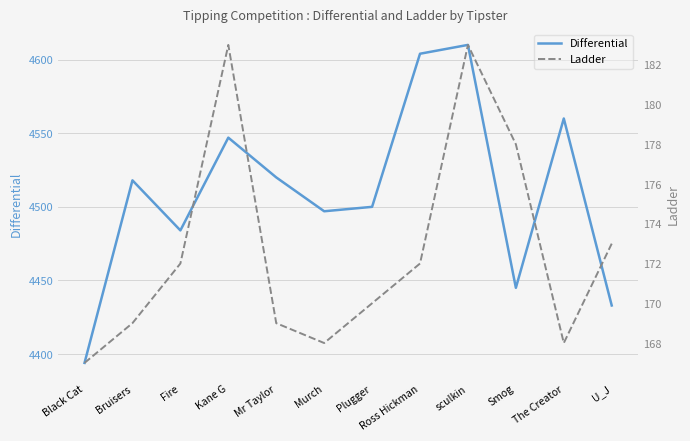

Between Fire and The Creator, which series saw the biggest shift?

Differential